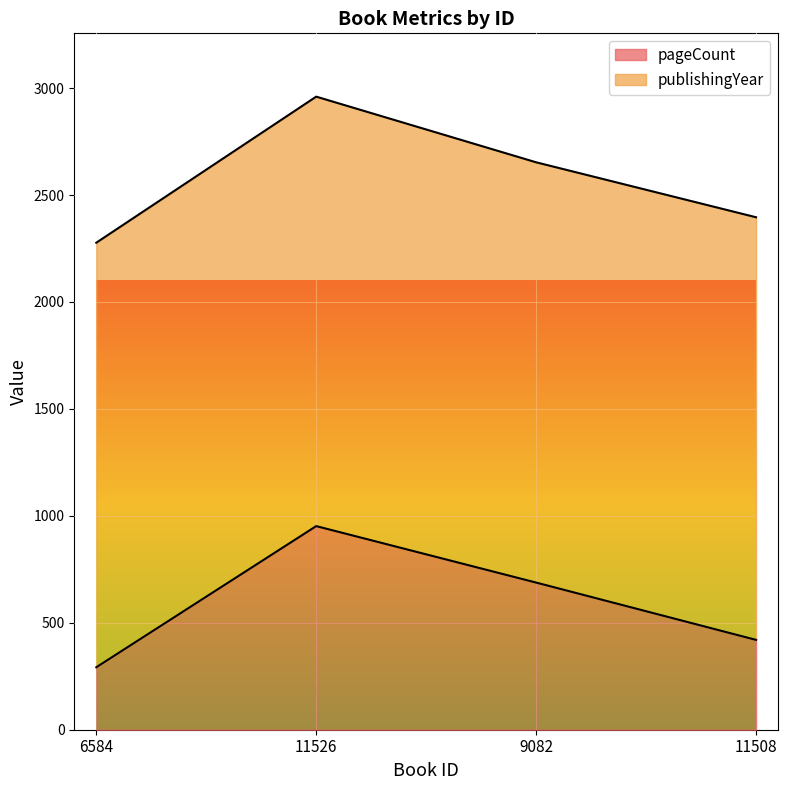

Which has a higher value, 6584 or 11508?

11508